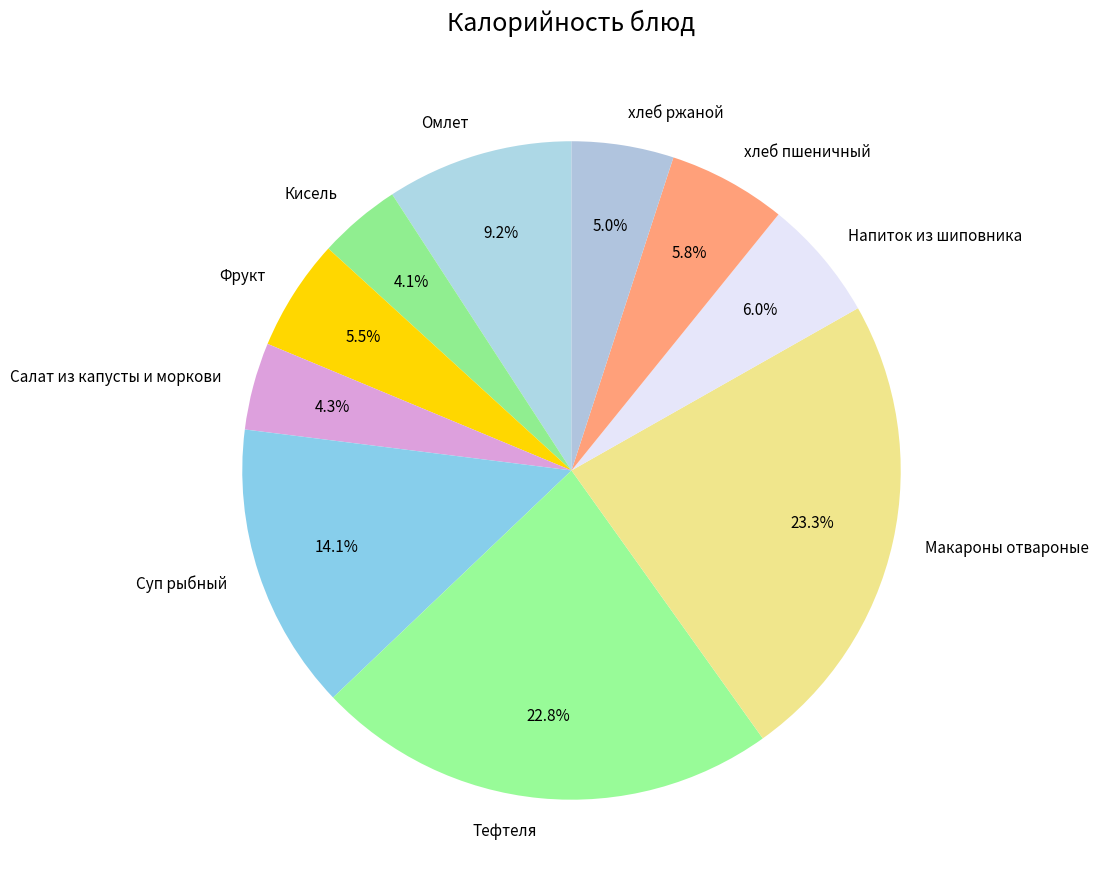

Combined, what portion of the pie is Напиток из шиповника and хлеб пшеничный?

11.8%